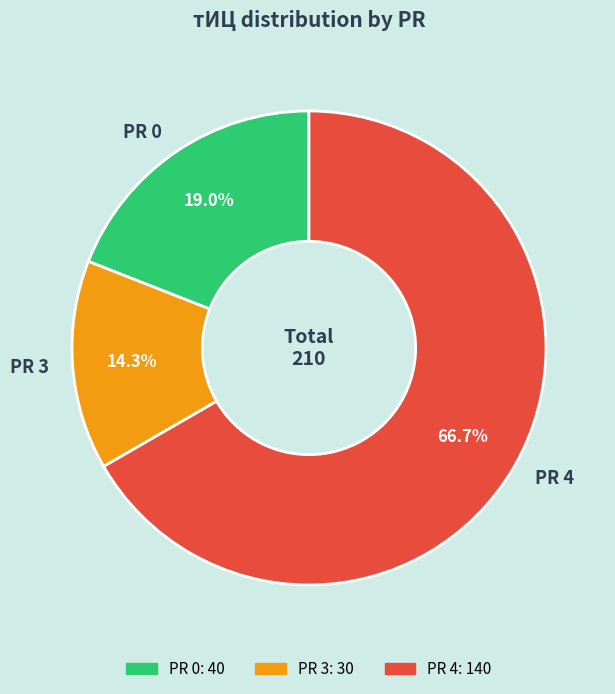

Which slice represents more than half of the pie?

PR 4